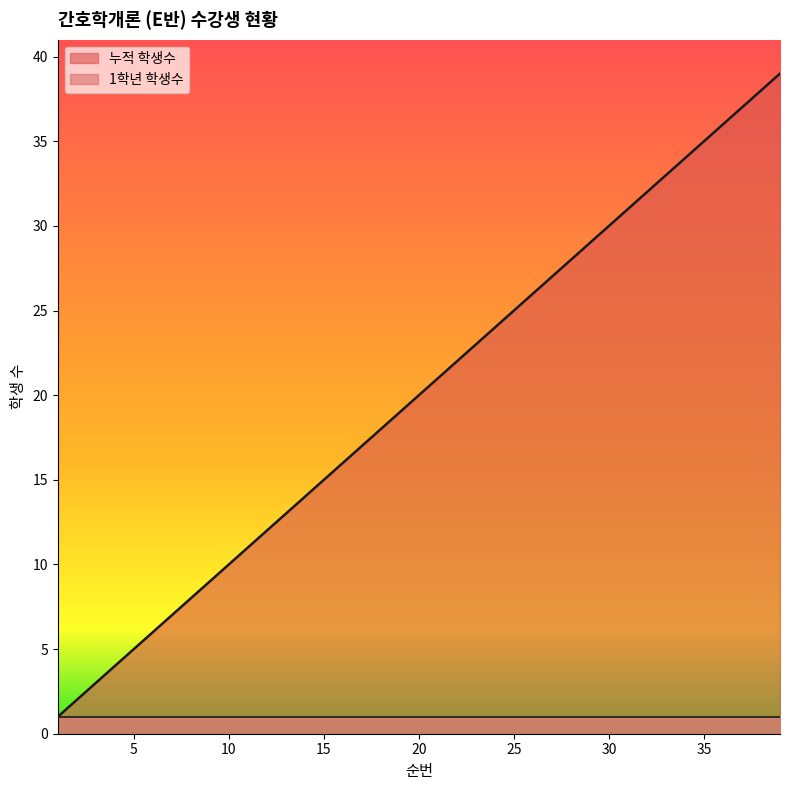

What is the smallest value displayed?

1